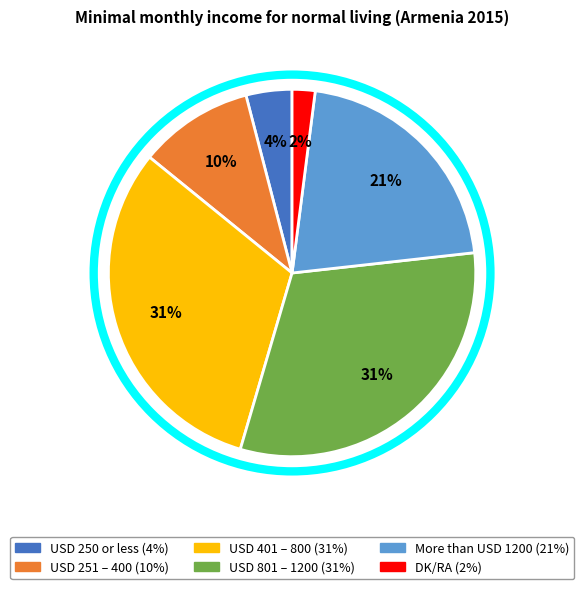

What is the ratio of the value at USD 801 – 1200 to the value at DK/RA?

15.5